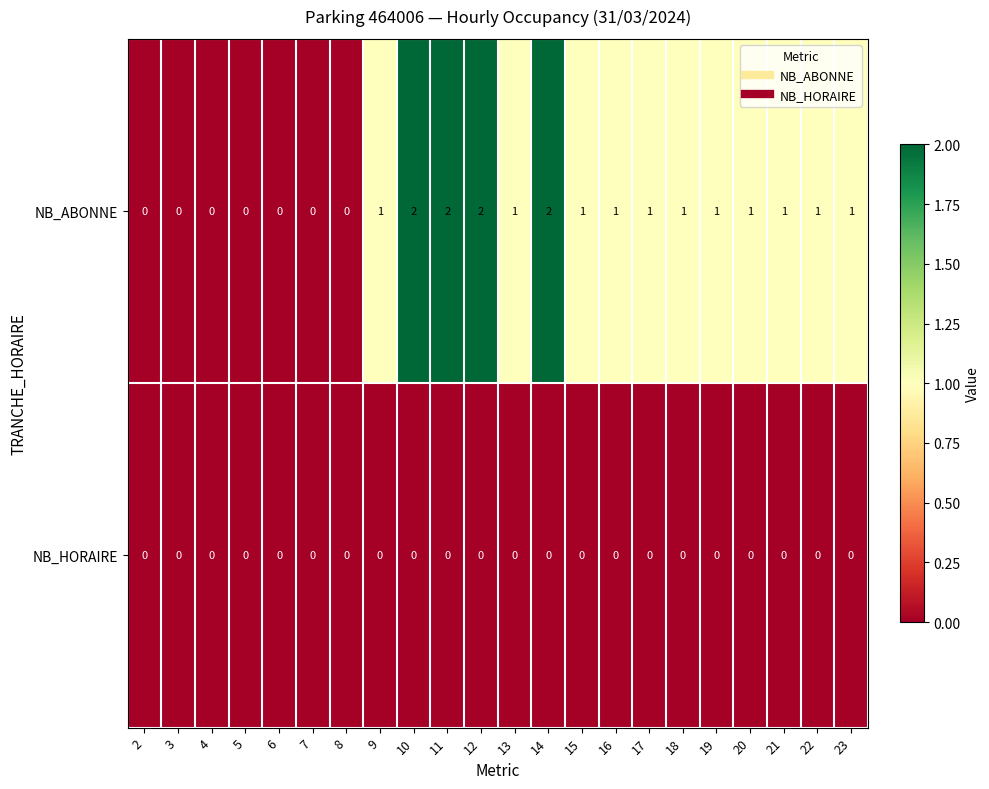

Rank the series by their average value, from highest to lowest.

NB_ABONNE, NB_HORAIRE